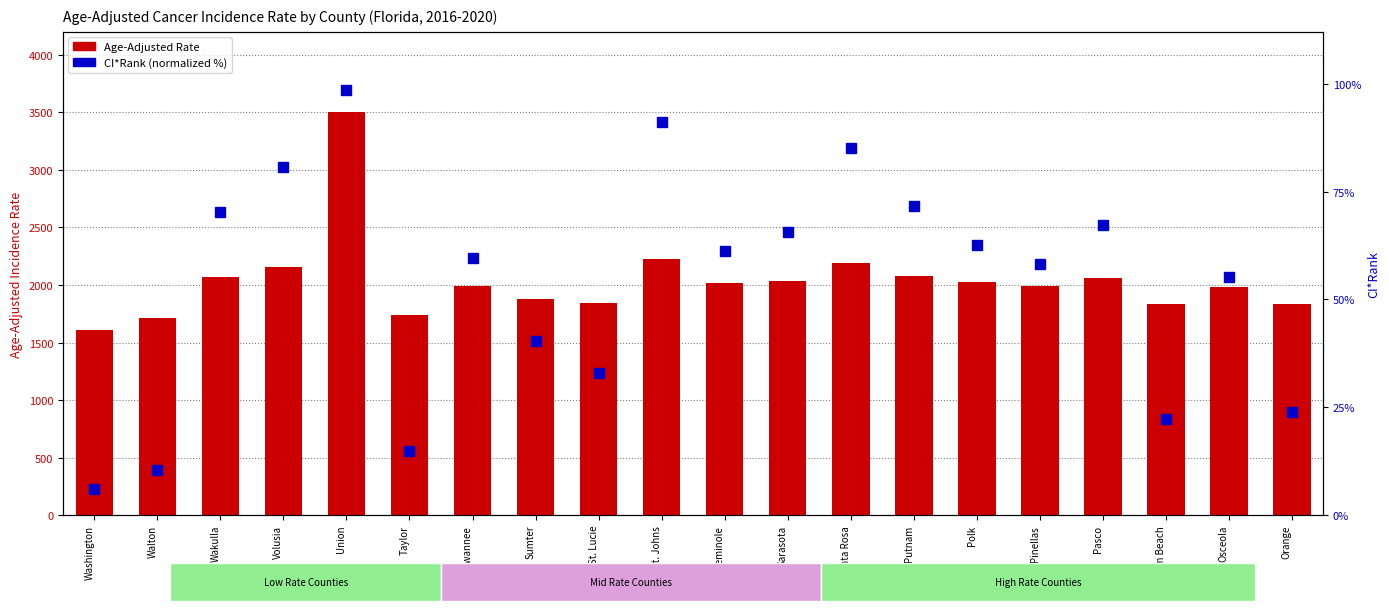

Which has a higher value, Sumter or St. Johns?

St. Johns